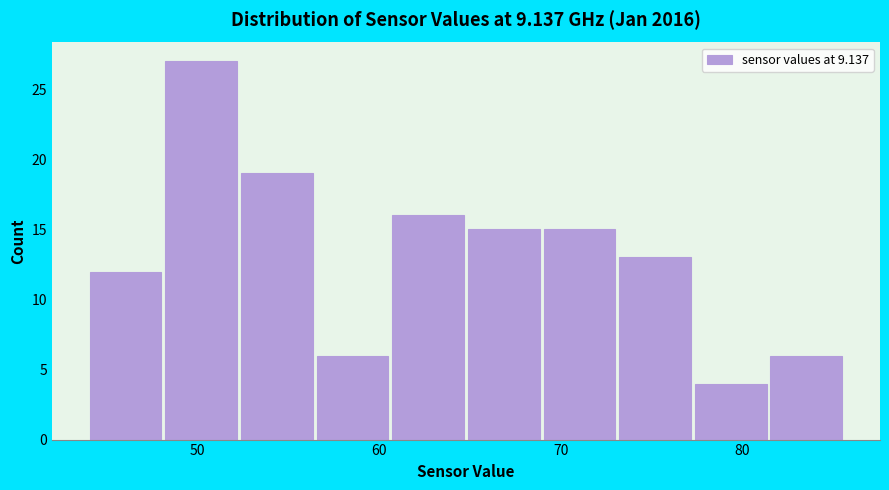

Reading left to right, list every bar in this chart as the range it spans on the x-axis followed by its height. Neither the bar edges nor the heights are printed on the chart, so give them approximately, as read against the axes.

44 to 48: 12
48 to 52: 27
52 to 57: 19
57 to 61: 6
61 to 65: 16
65 to 69: 15
69 to 73: 15
73 to 77: 13
77 to 82: 4
82 to 86: 6